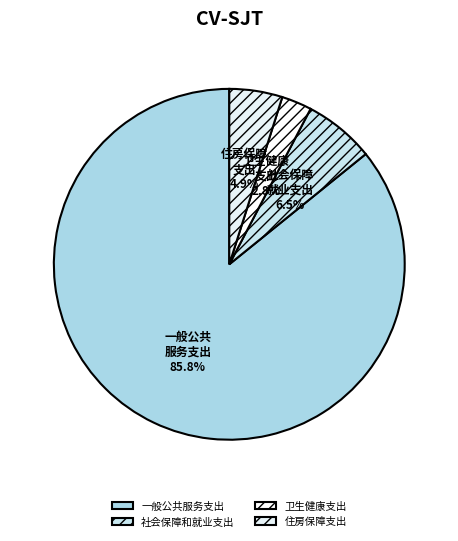

What is the ratio of the value at 一般公共服务支出 to the value at 住房保障支出?

17.6